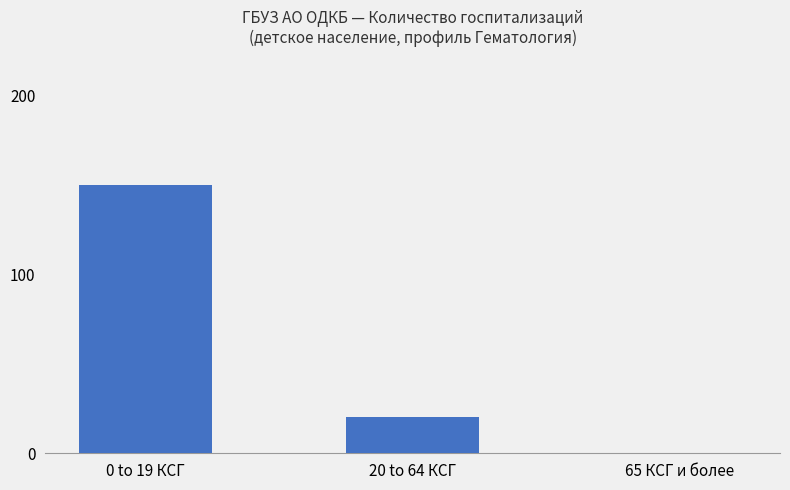

At which label is the value closest to 75?

20 to 64 КСГ